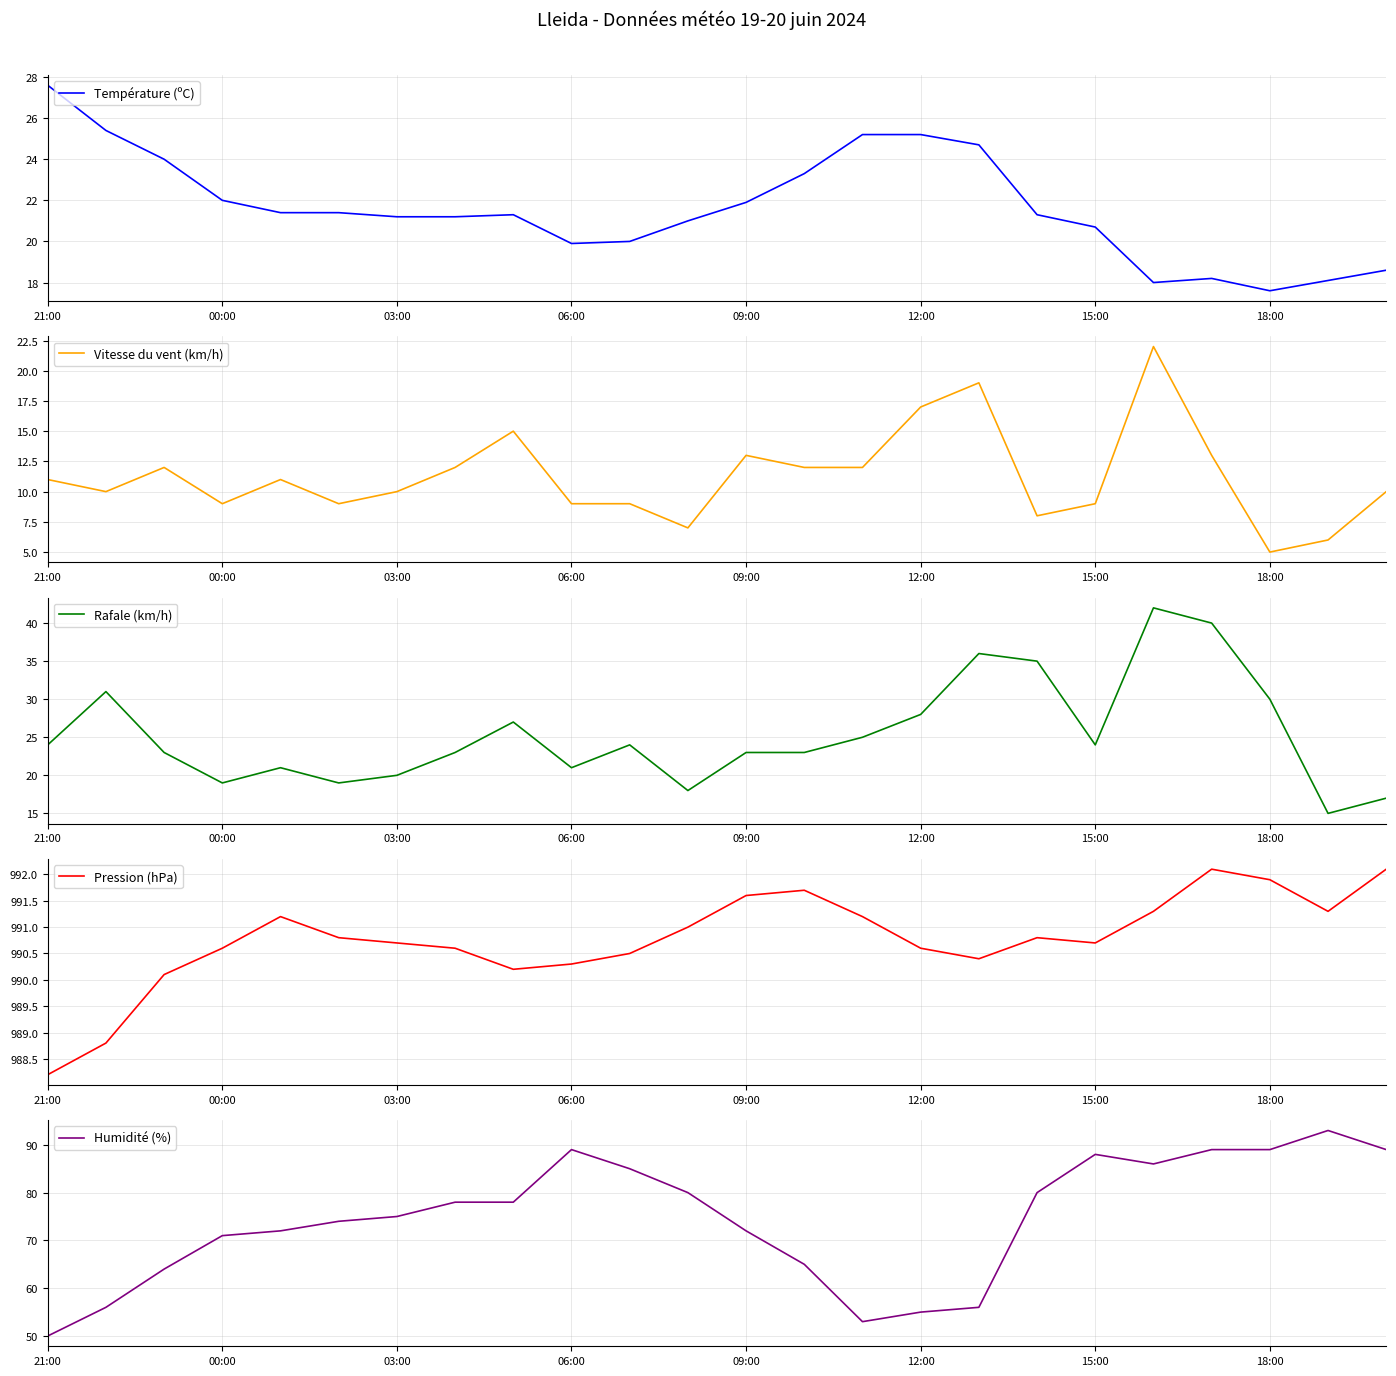

True or false: Rafale (km/h) has a value of 19 at 00:00.

True